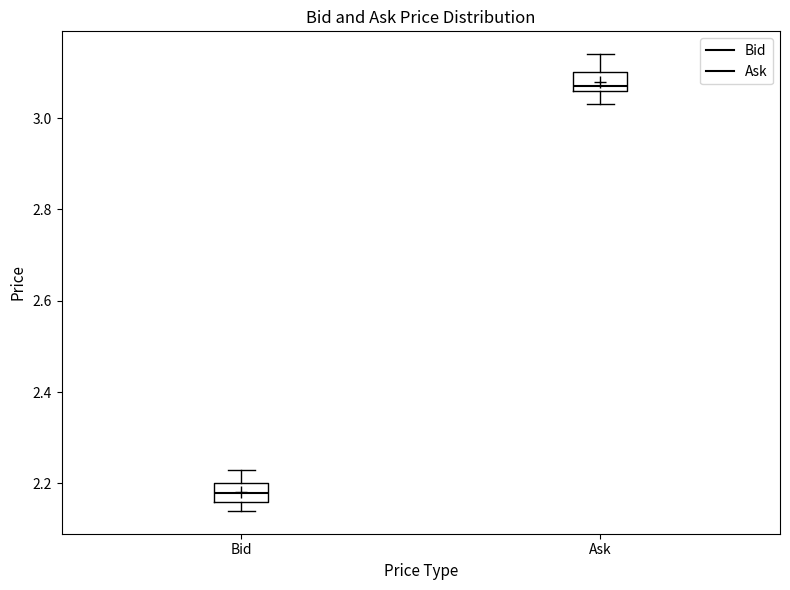

Which box has the lowest median line?

Bid